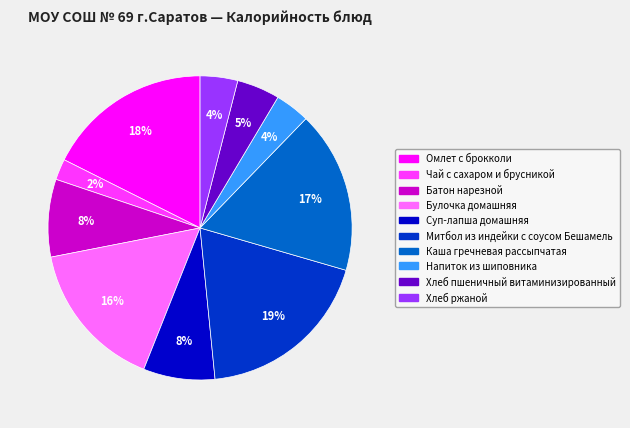

What percentage is the Хлеб пшеничный витаминизированный slice, to the nearest percent?

5%